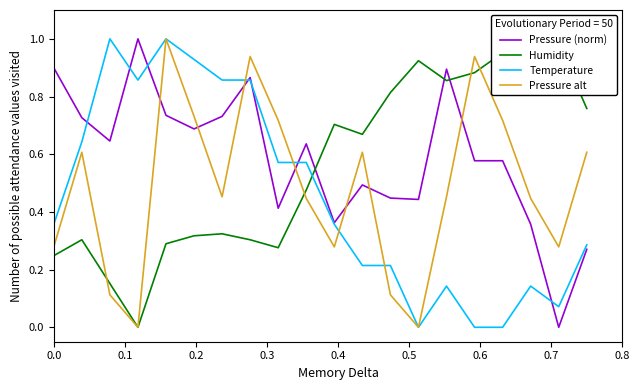

How many intersections are there between Pressure alt and Pressure (norm)?

7